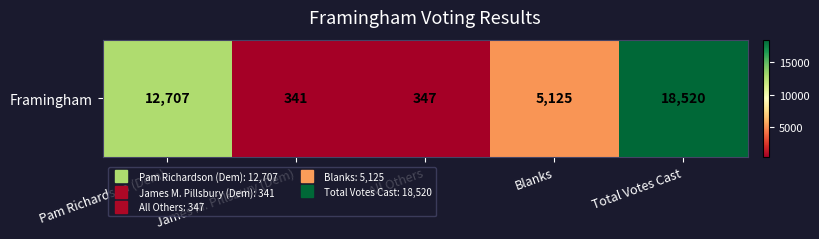

How many categories are shown in the chart?

5